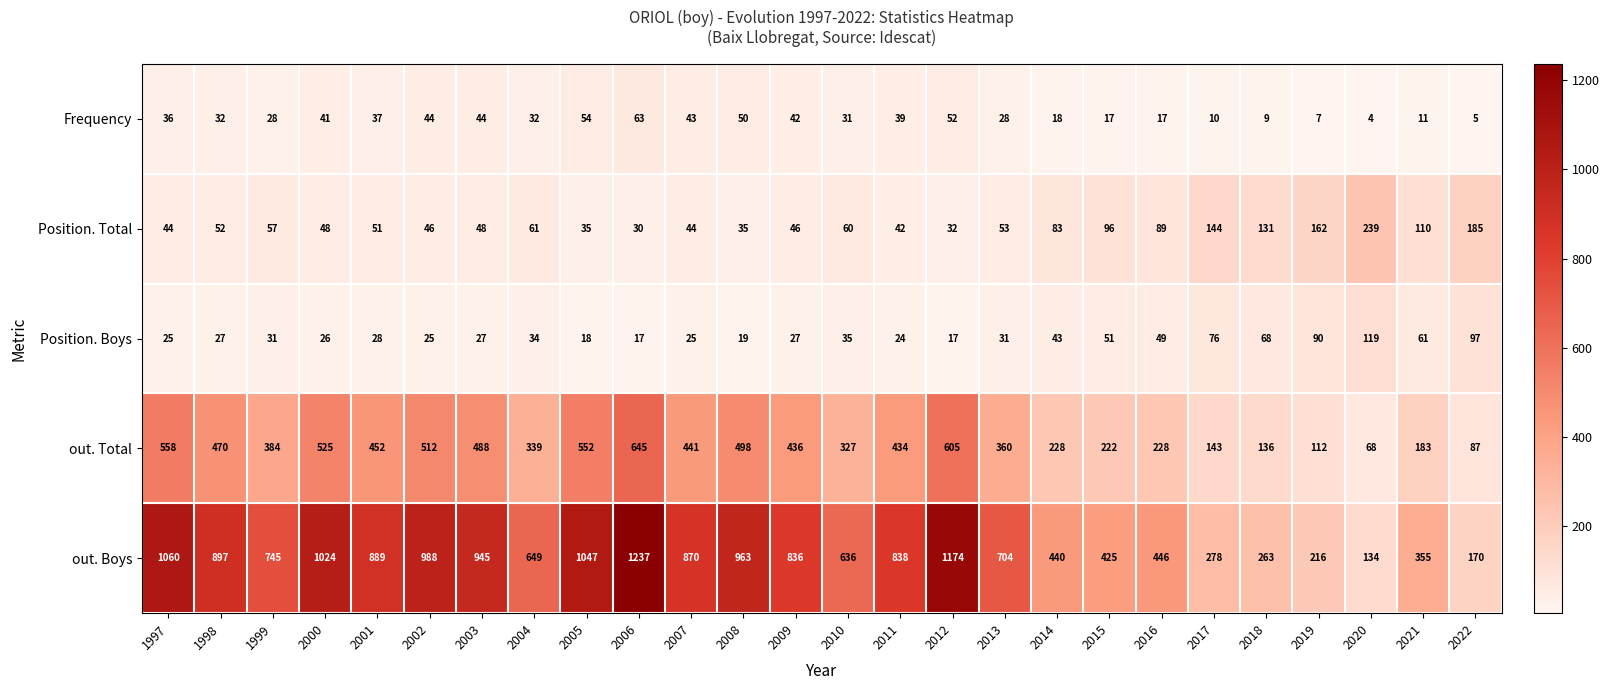

The value of out. Total at 2000 is 525. True or false?

True